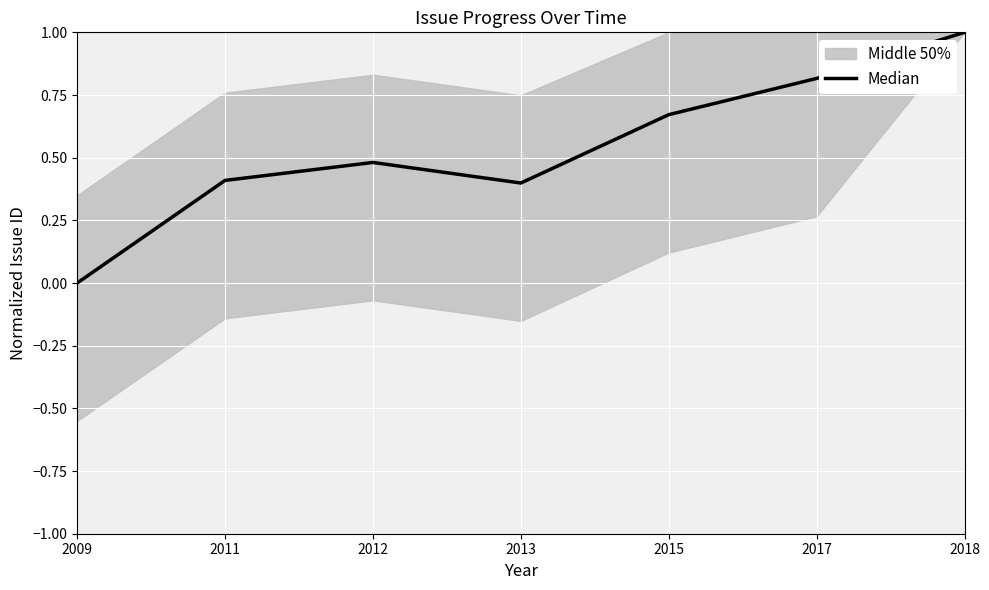

What is the average value?

0.5